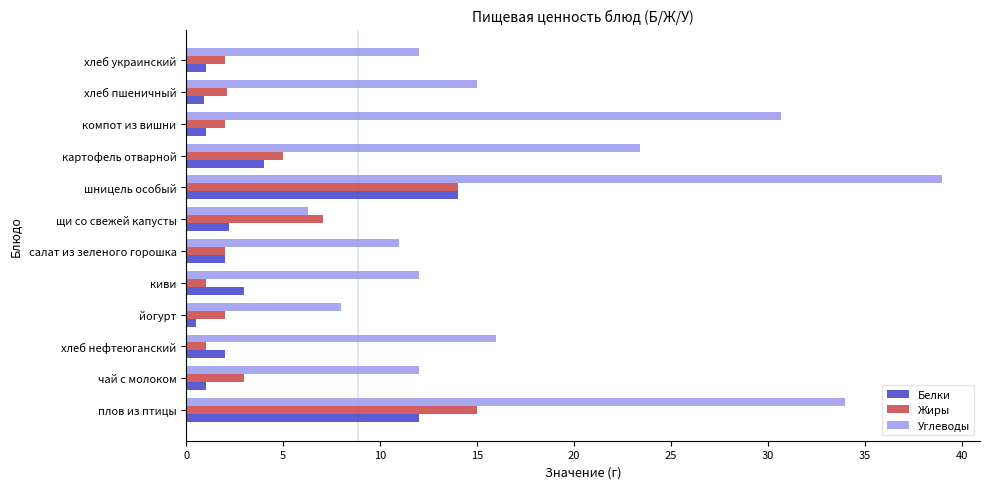

What is the sum of all Белки values?

43.6